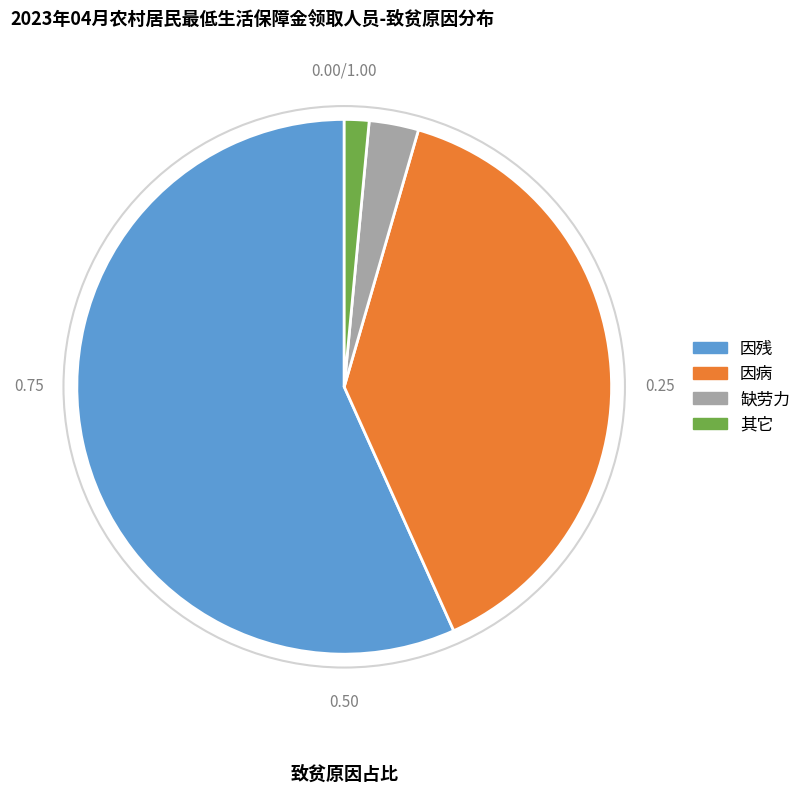

Which slice is the smallest?

其它